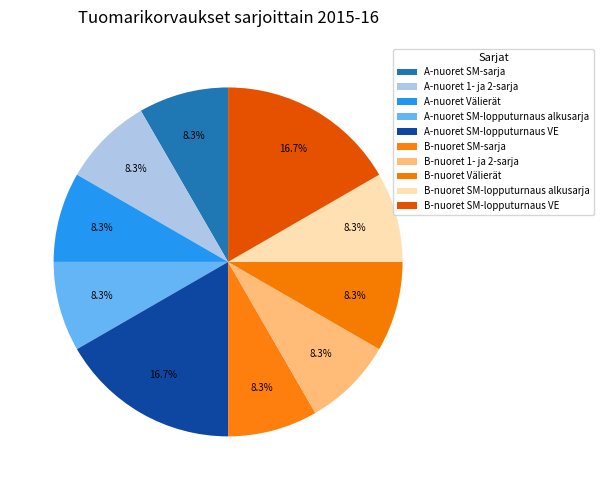

Is A-nuoret SM-sarja the majority of the pie?

No